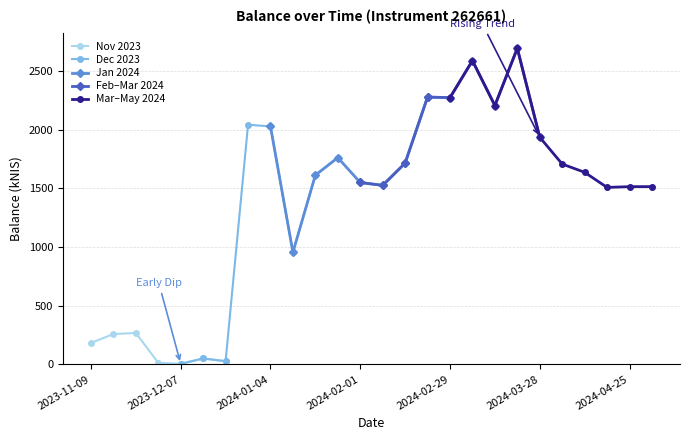

The value at 2023-11-16 is 380.5. True or false?

False